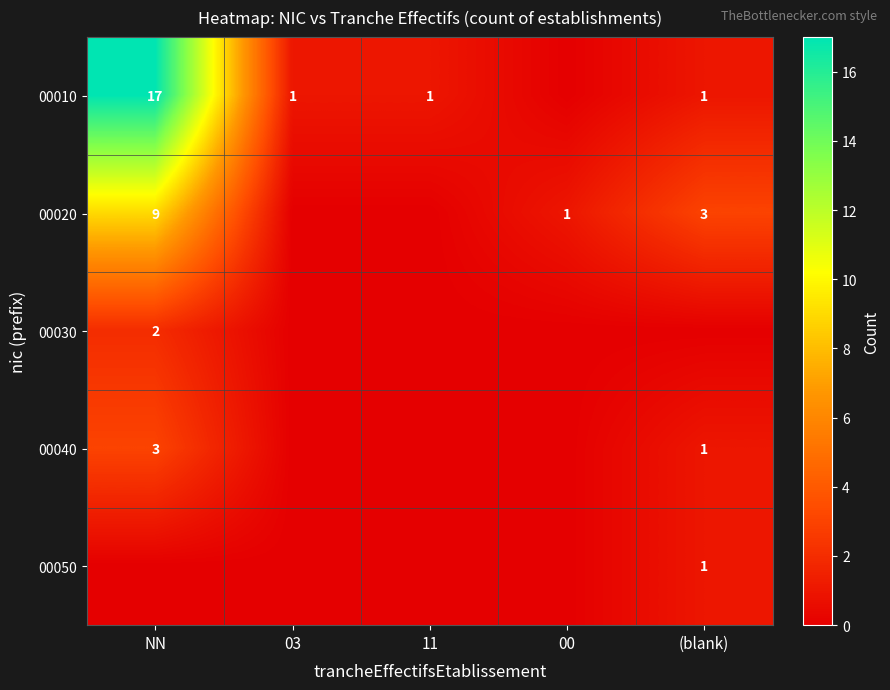

At which category is the sum across all series the highest?

NN